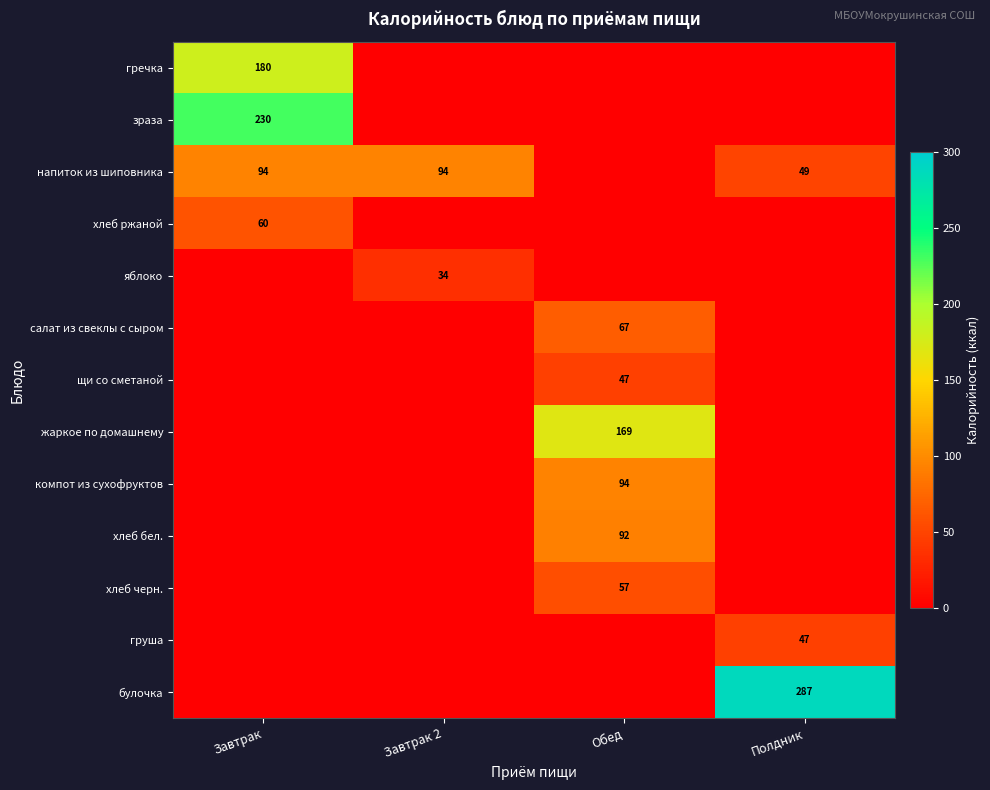

What is the spread (max minus min) of values at Завтрак 2?

94.0